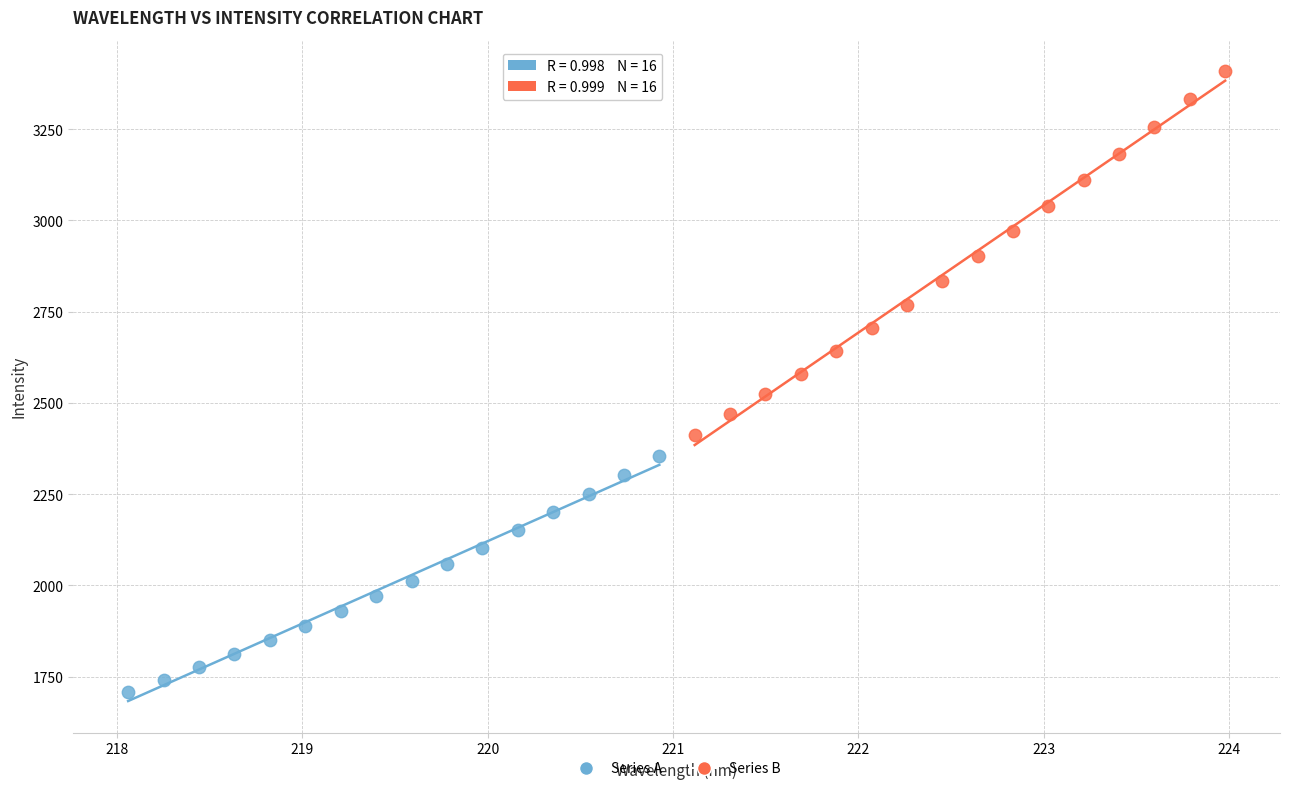

Which series contains the lowest Y value?

Series A